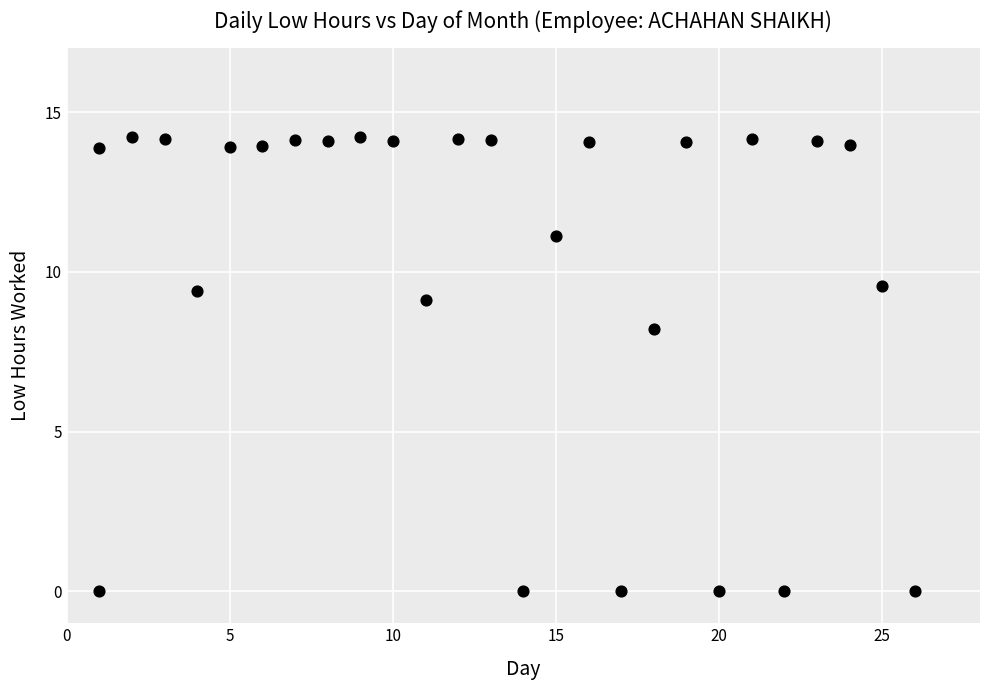

What Y value in the scatter plot is closest to 7?

8.2